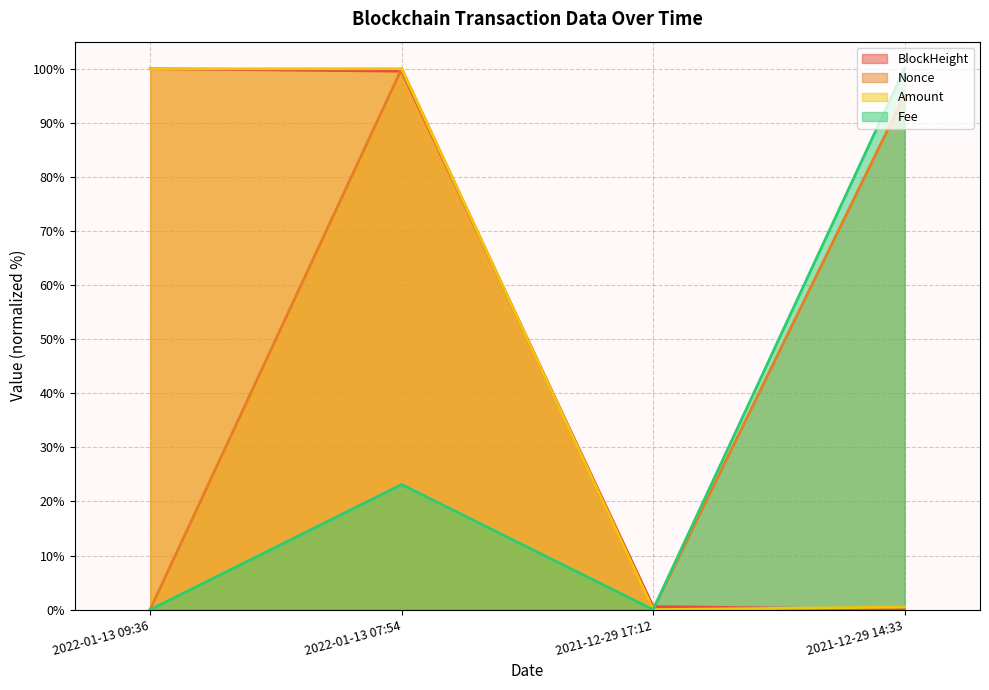

What is the total value across all series at 2022-01-13 07:54?

322.7